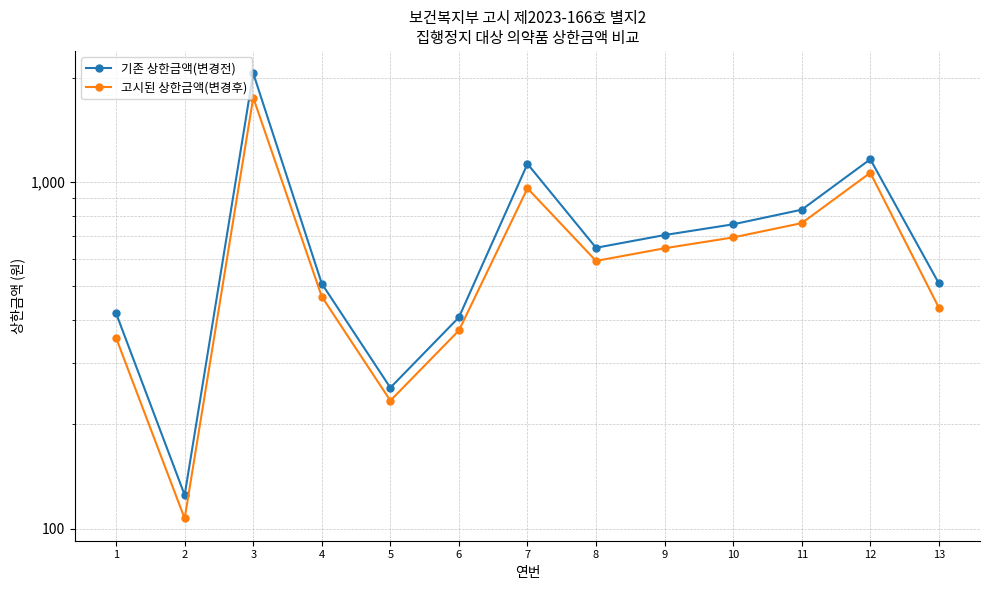

Where is 고시된 상한금액(변경후) nearest to the value 929?

7